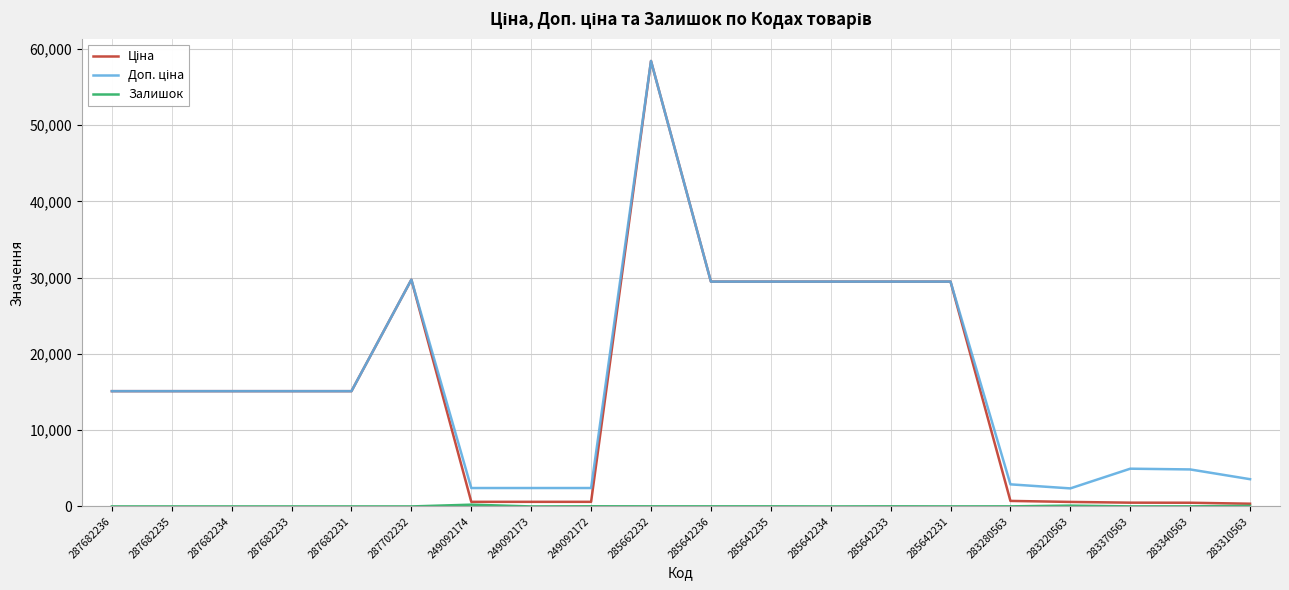

At which category is the sum across all series the highest?

285662232